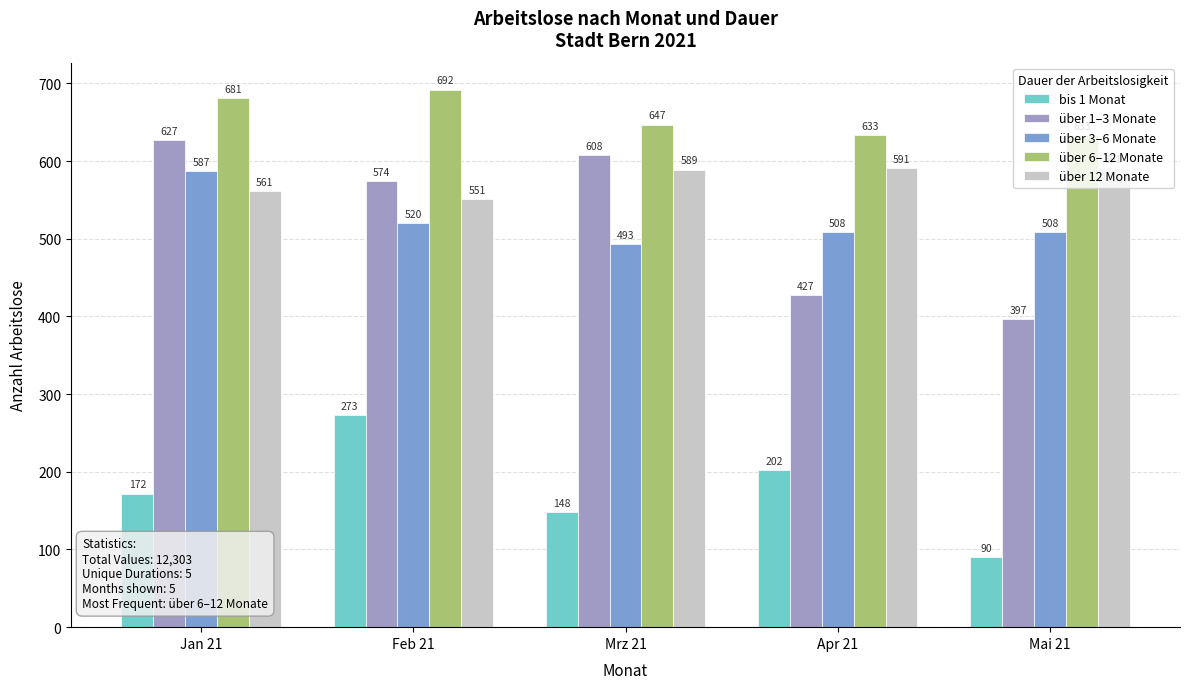

What is the difference between the maximum and minimum values in the über 1–3 Monate series?

230